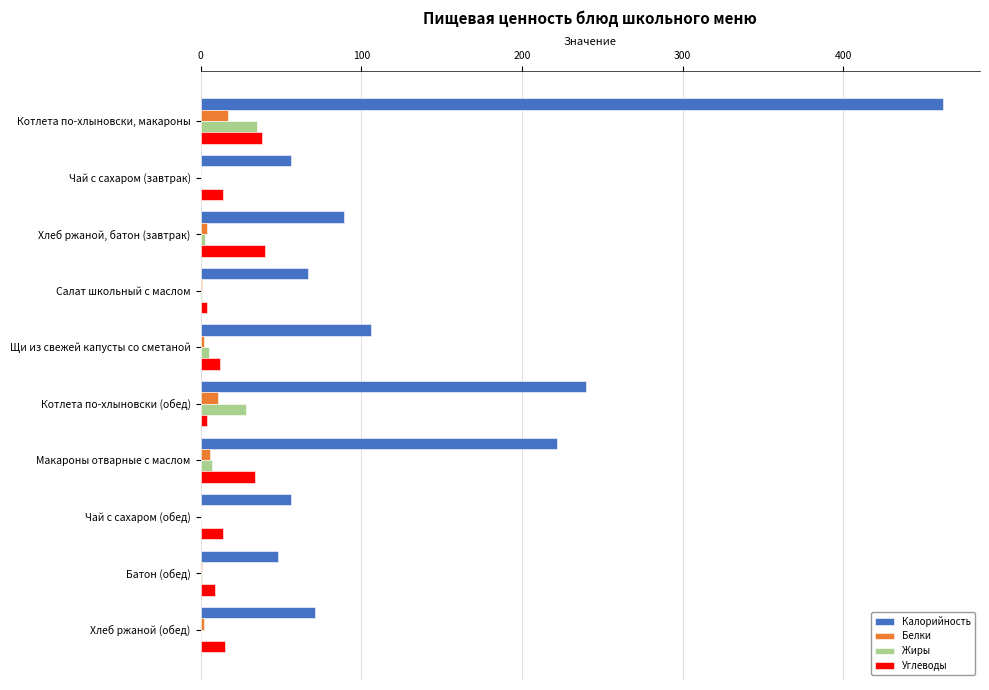

Is it true that Углеводы equals 34 at Макароны отварные с маслом?

True